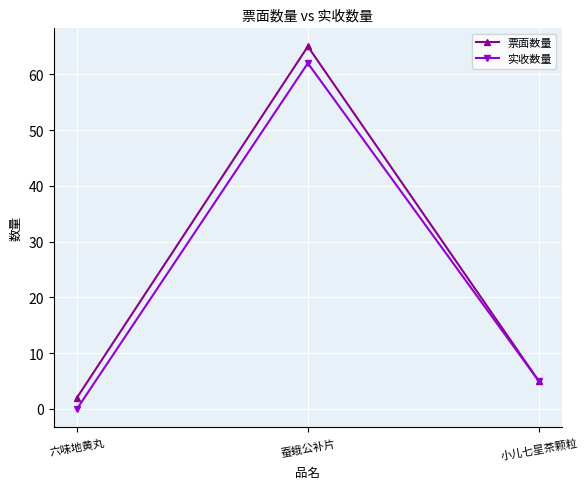

What is the sum of all 票面数量 values?

72